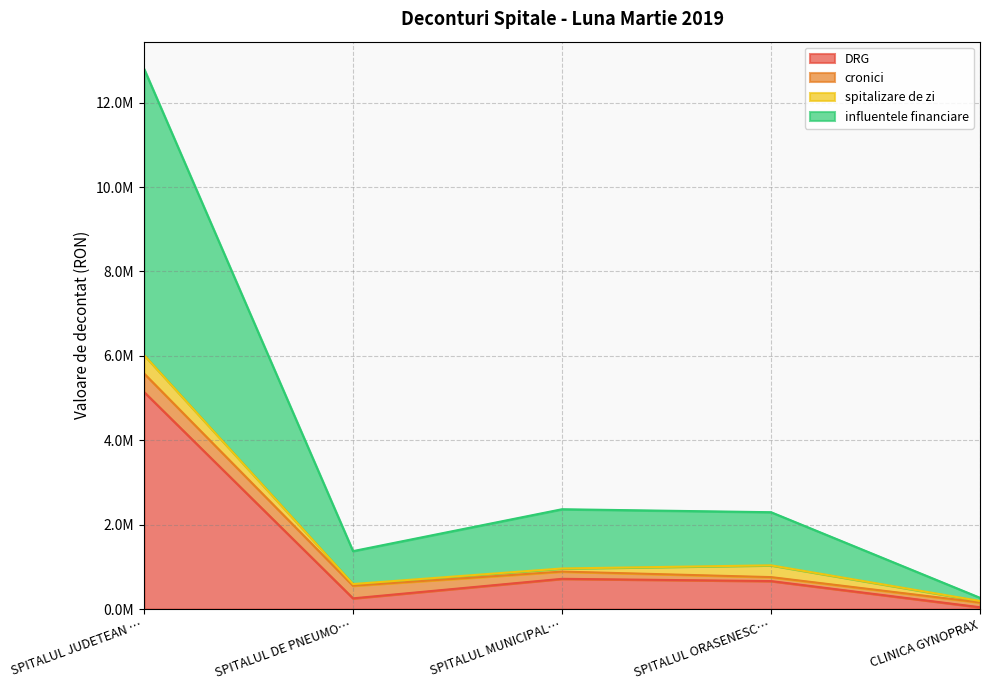

Does the chart display data point markers on the line(s)?

No